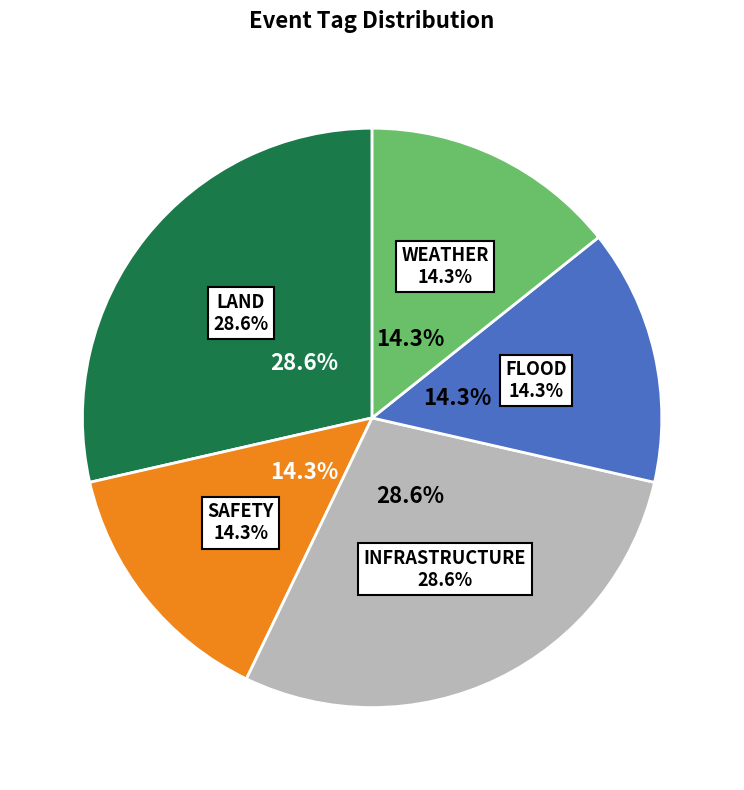

Is LAND the majority of the pie?

No